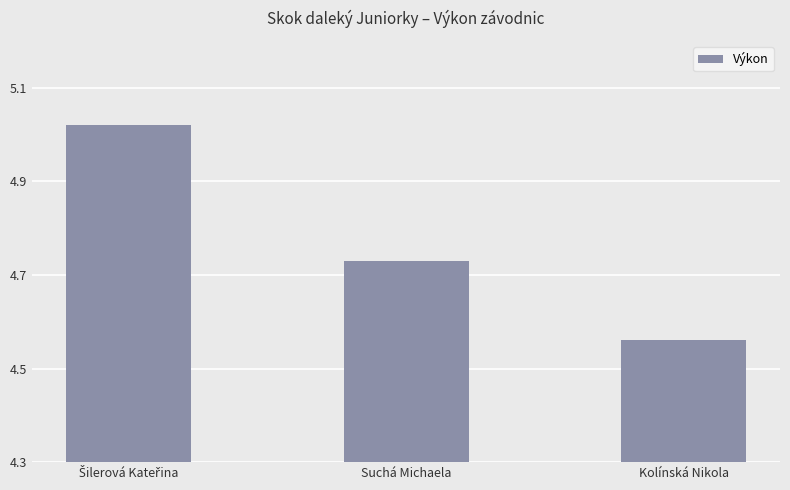

What is the difference between the maximum and minimum values?

0.5